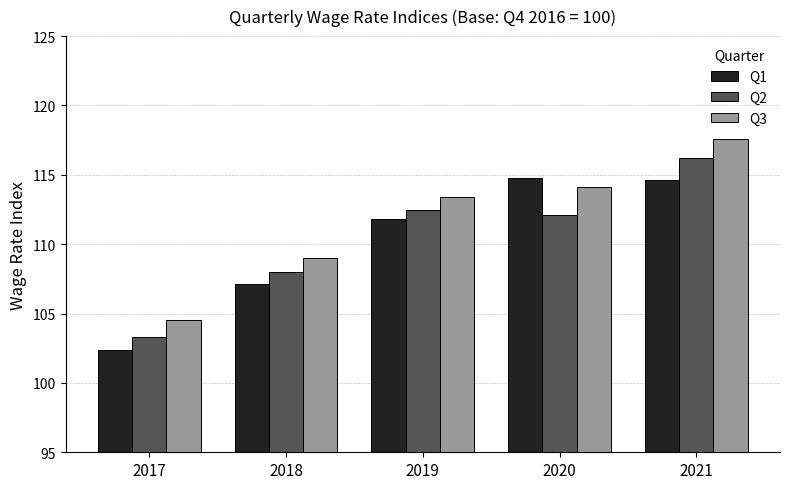

The value of Q2 at 2021 is 116.2. True or false?

True